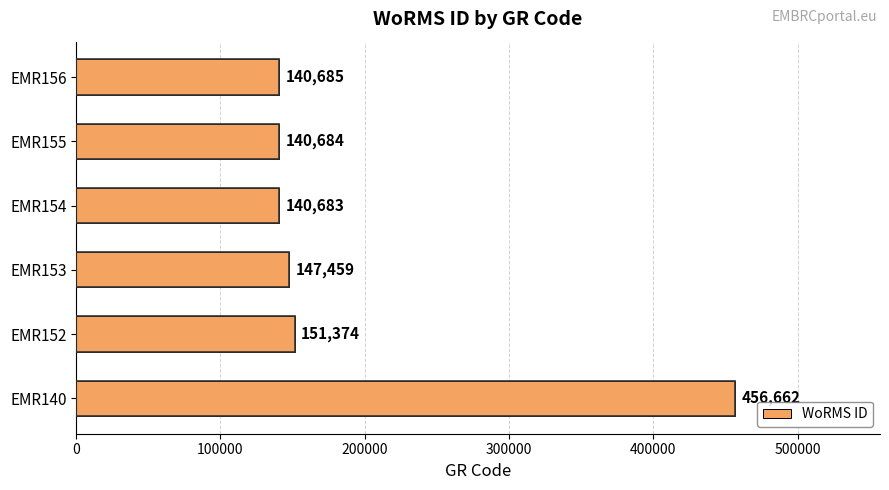

How many values are below 147459?

3